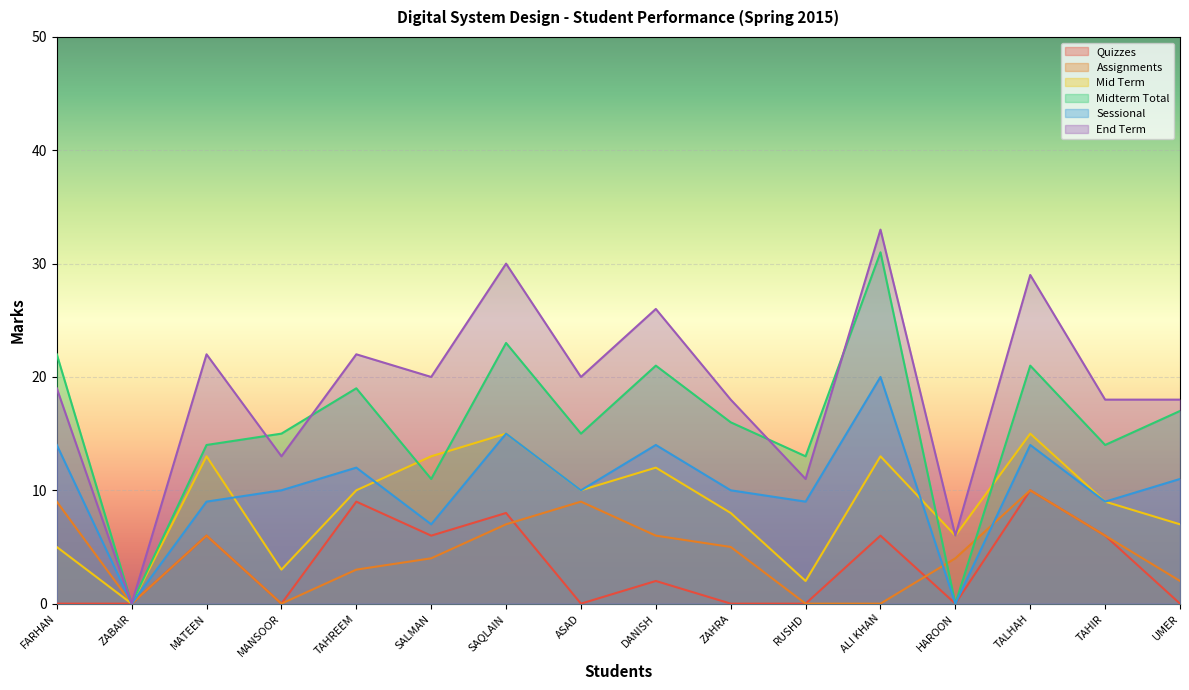

True or false: Midterm Total and Quizzes cross at least once.

False